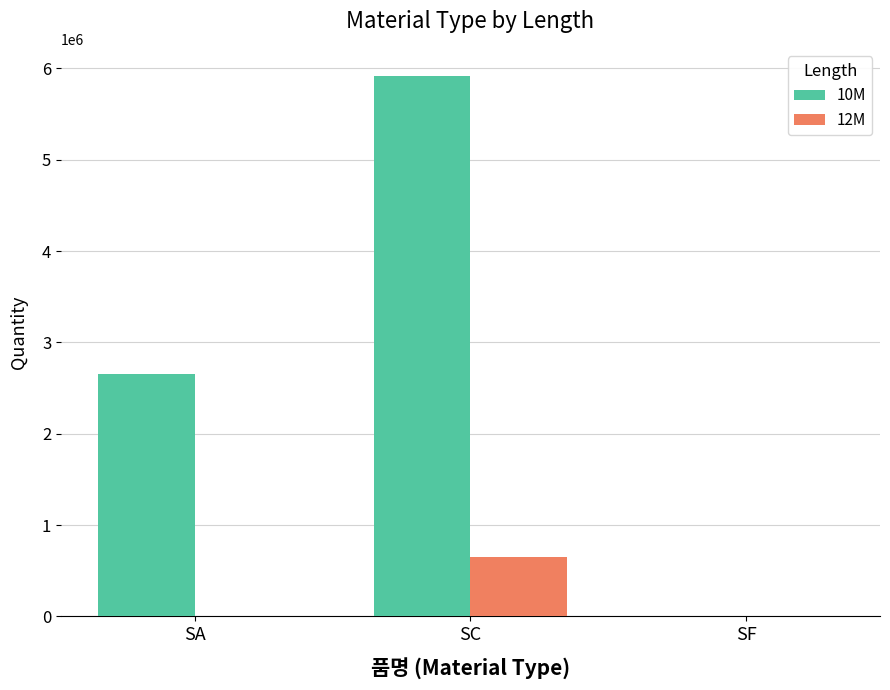

True or false: 10M has a value of 4084835 at SA.

False